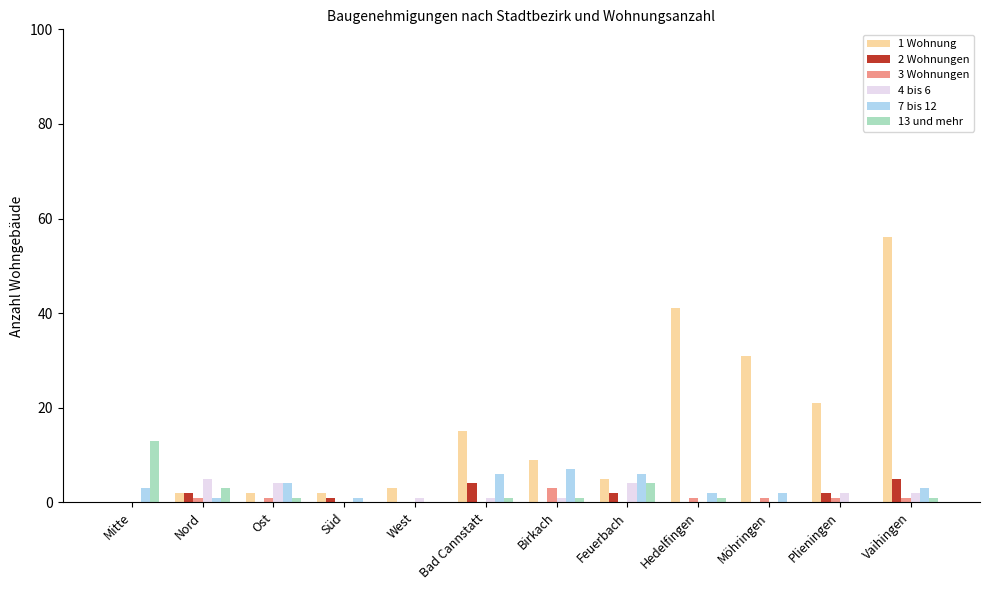

How many values in 1 Wohnung are above zero?

11